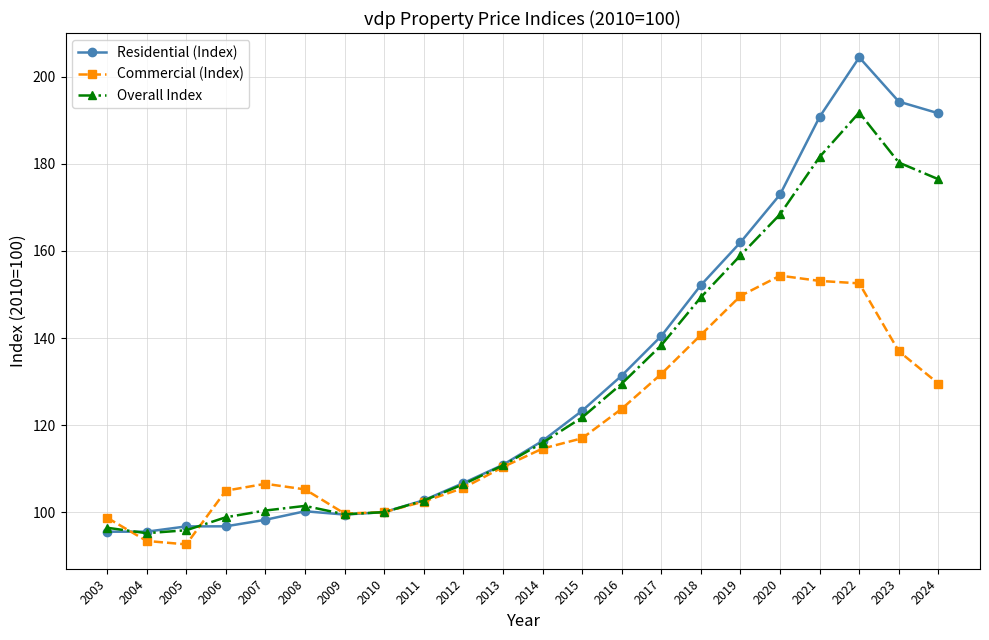

Between 2008 and 2013, which series saw the biggest shift?

Residential (Index)